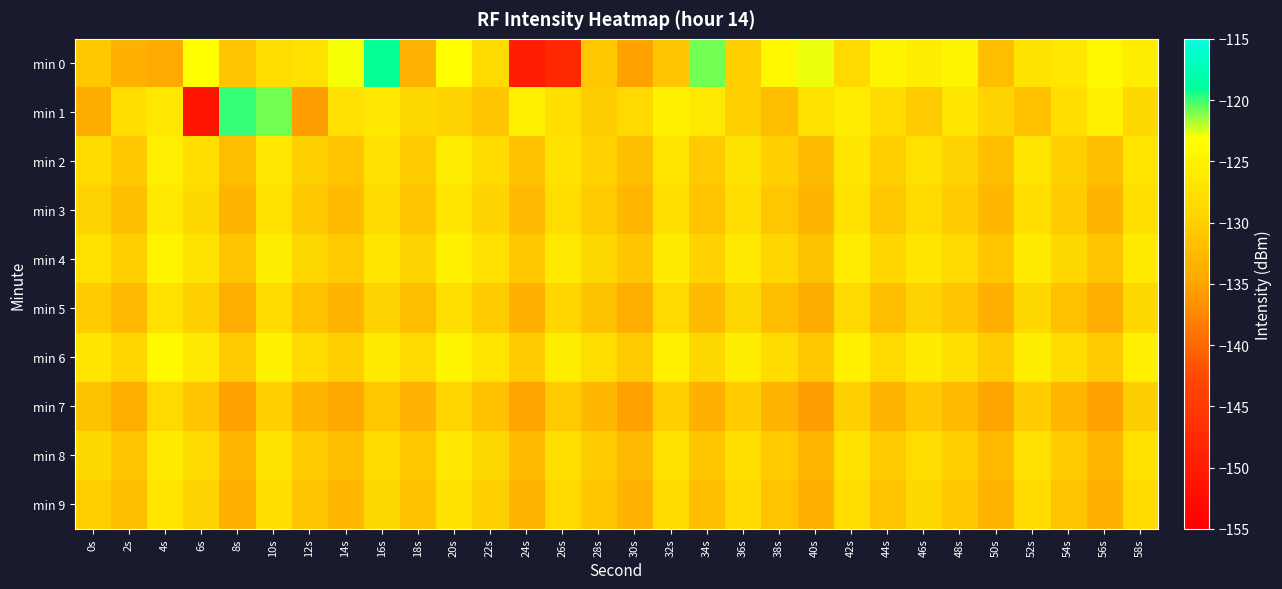

What is the difference between the highest and lowest values at 18s?

4.7